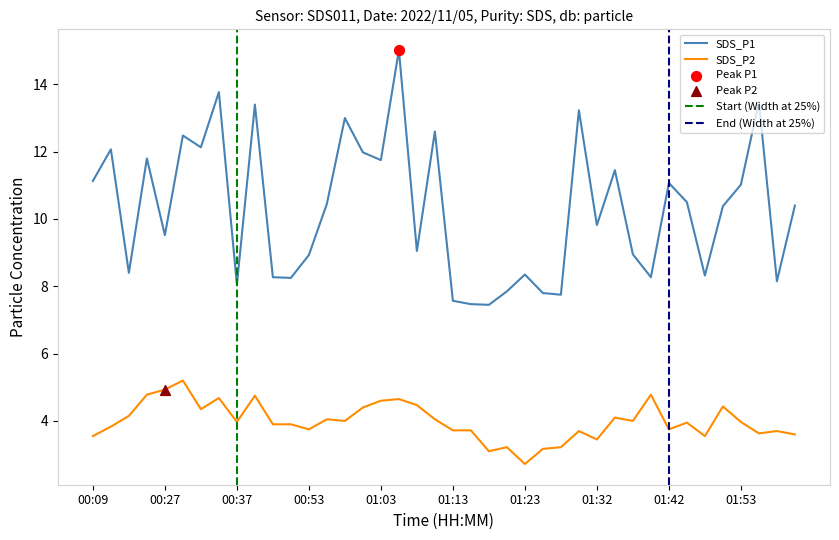

Which series reaches the maximum Y coordinate?

SDS_P1